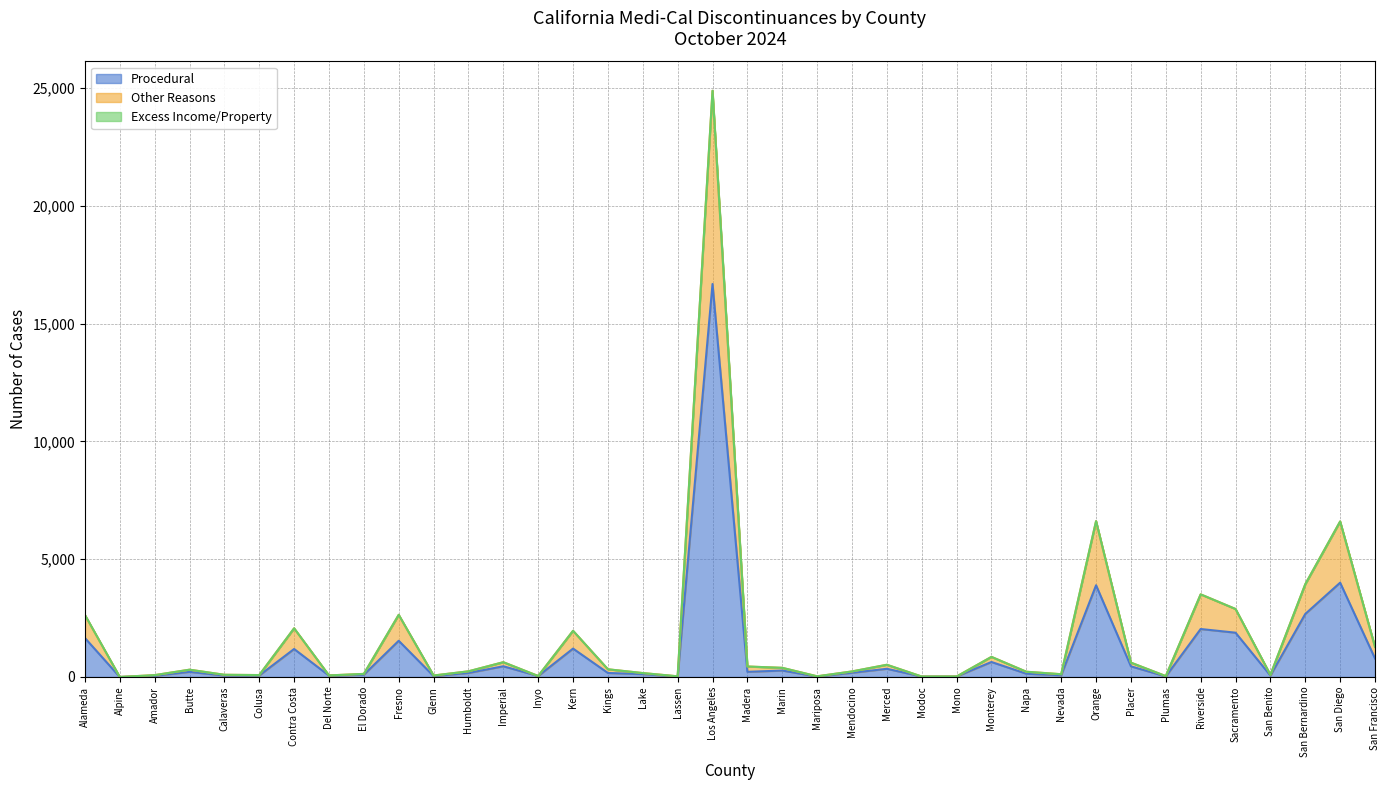

The value of Procedural at Kings is 113. True or false?

False